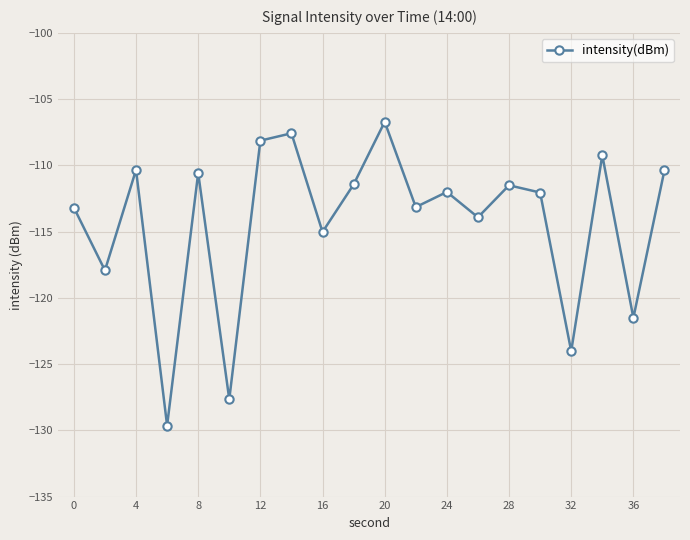

What is the minimum value shown in the chart?

-129.6